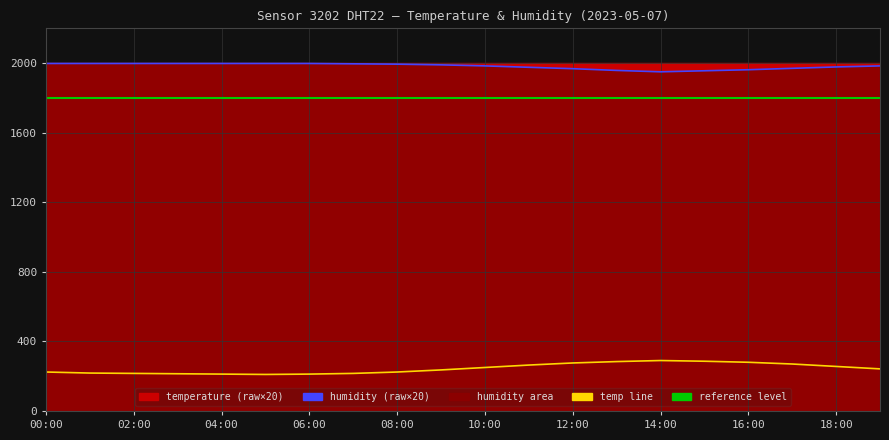

Reading right to left, transcribe all the data shown in this chart.

temperature: 242	256	270	280	286	290	284	276	264	250	236	224	216	212	210	212	214	216	218	224
humidity: 1984	1978	1970	1962	1956	1950	1958	1968	1976	1984	1990	1994	1996	1998	1998	1998	1998	1998	1998	1998